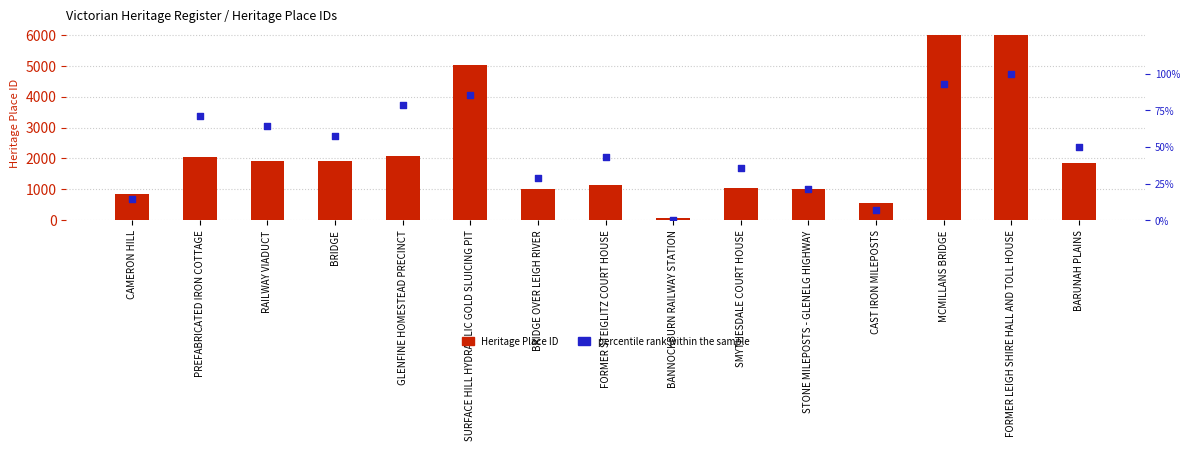

Which series has the largest Y range (max minus min)?

Heritage Place ID